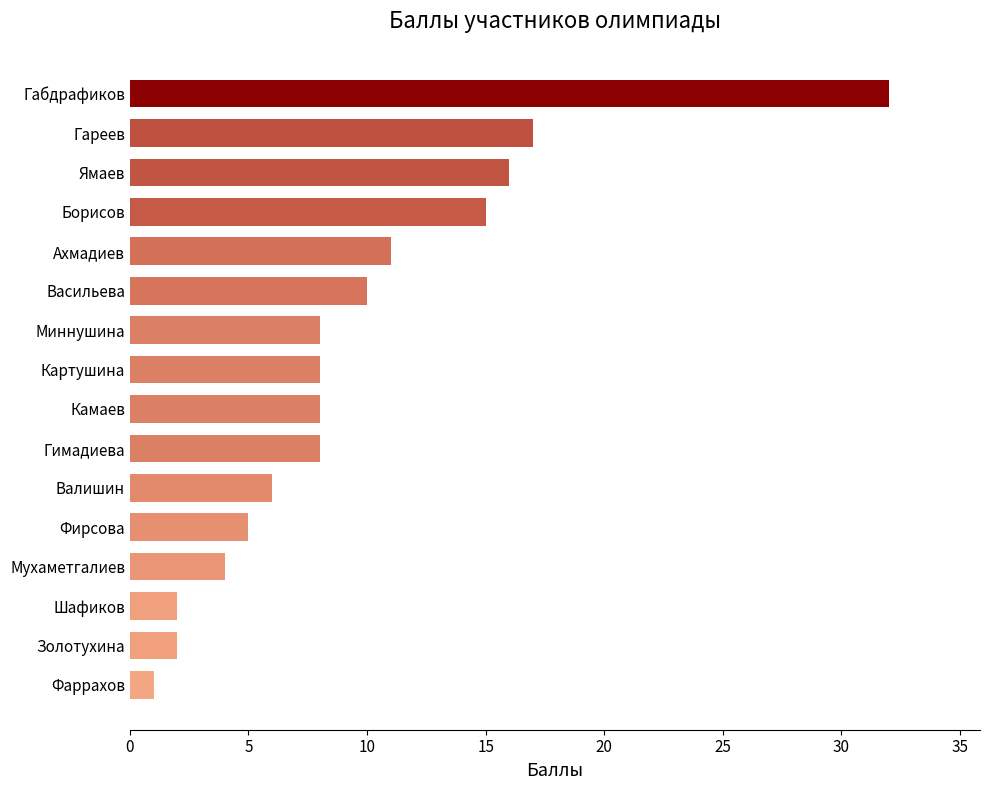

What is the difference between the second highest and second lowest values?

15